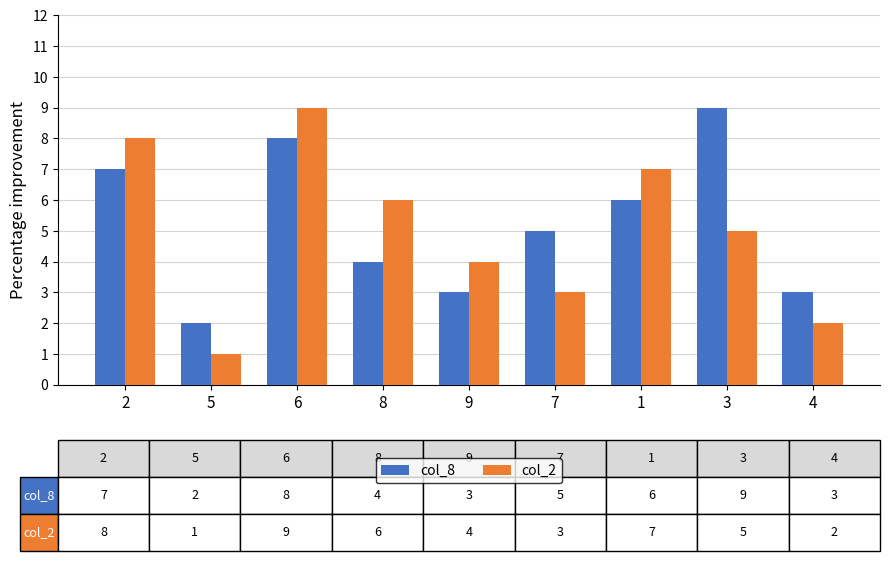

How many data points does each series have?

9